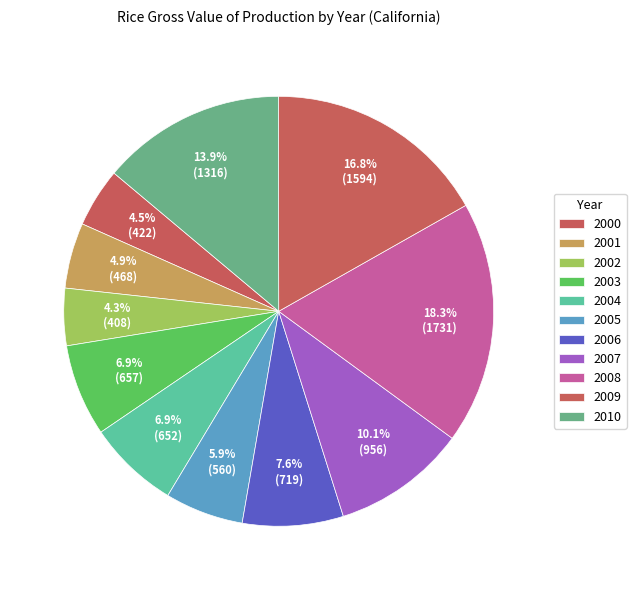

What percentage is NOT represented by 2002?

95.7%